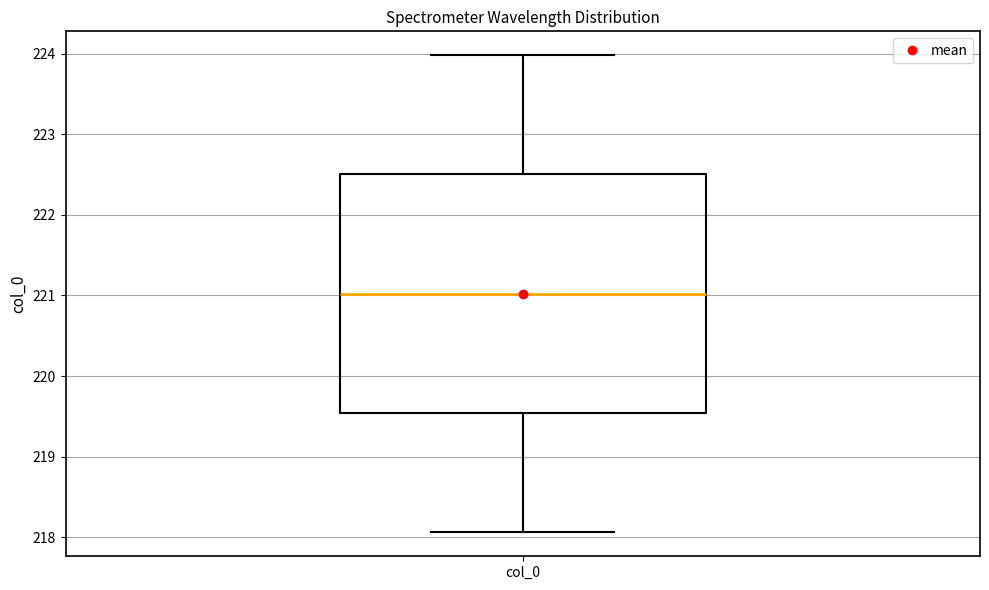

Read this box plot against the y-axis: the position of the median line, the range covered by the box, and the ends of both whiskers. The values are not printed on the chart, so give them approximately, as read against the axis.

median 221.0, box 219.5 to 222.5, whiskers 218.1 to 224.0